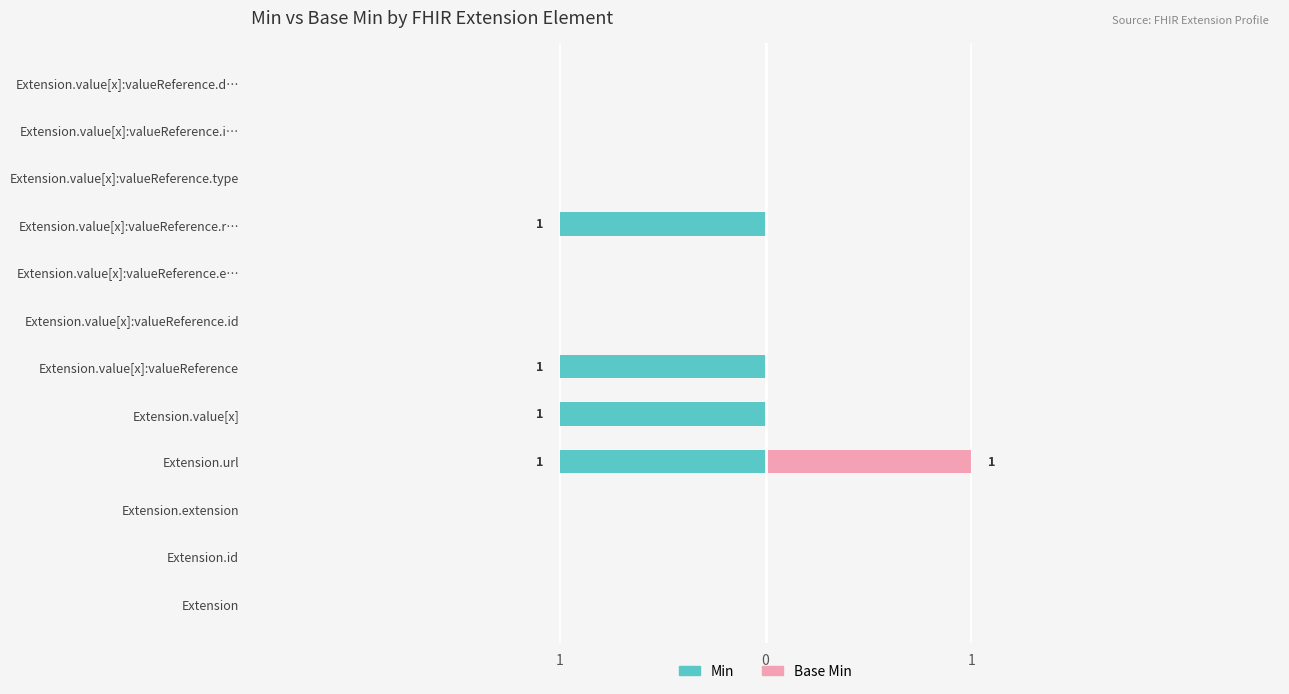

Are the bars grouped side by side (vs. stacked)?

Yes